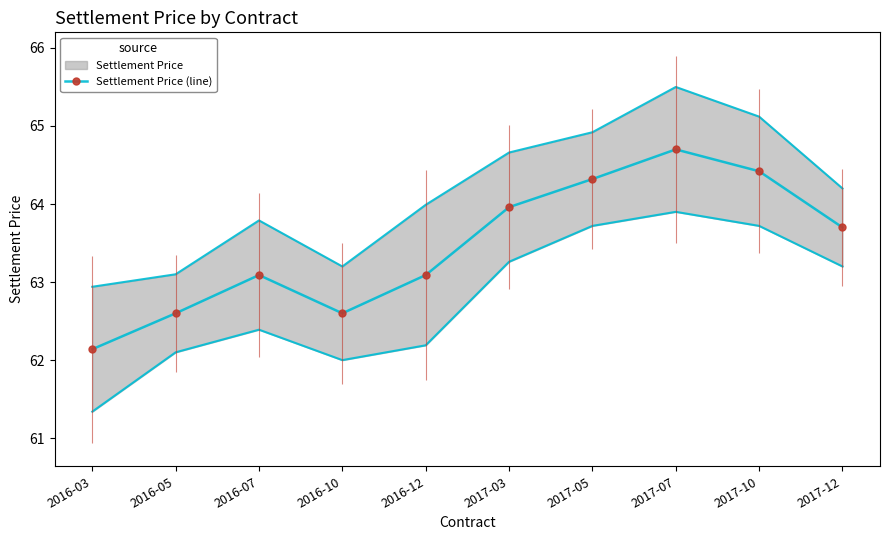

Rank the categories by value from highest to lowest.

2017-07, 2017-10, 2017-05, 2017-03, 2017-12, 2016-07, 2016-12, 2016-05, 2016-10, 2016-03